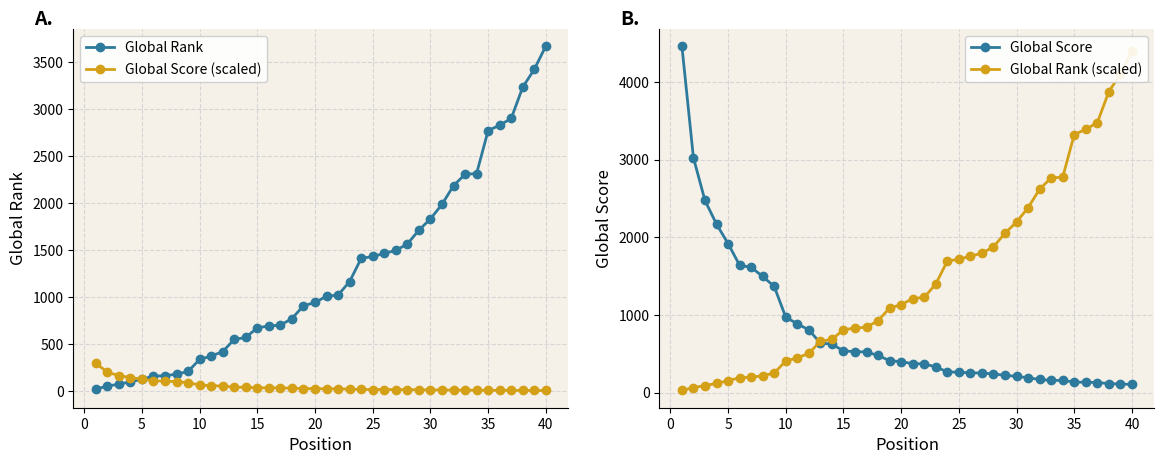

What is the maximum value for Global Rank (scaled)?

4404.0